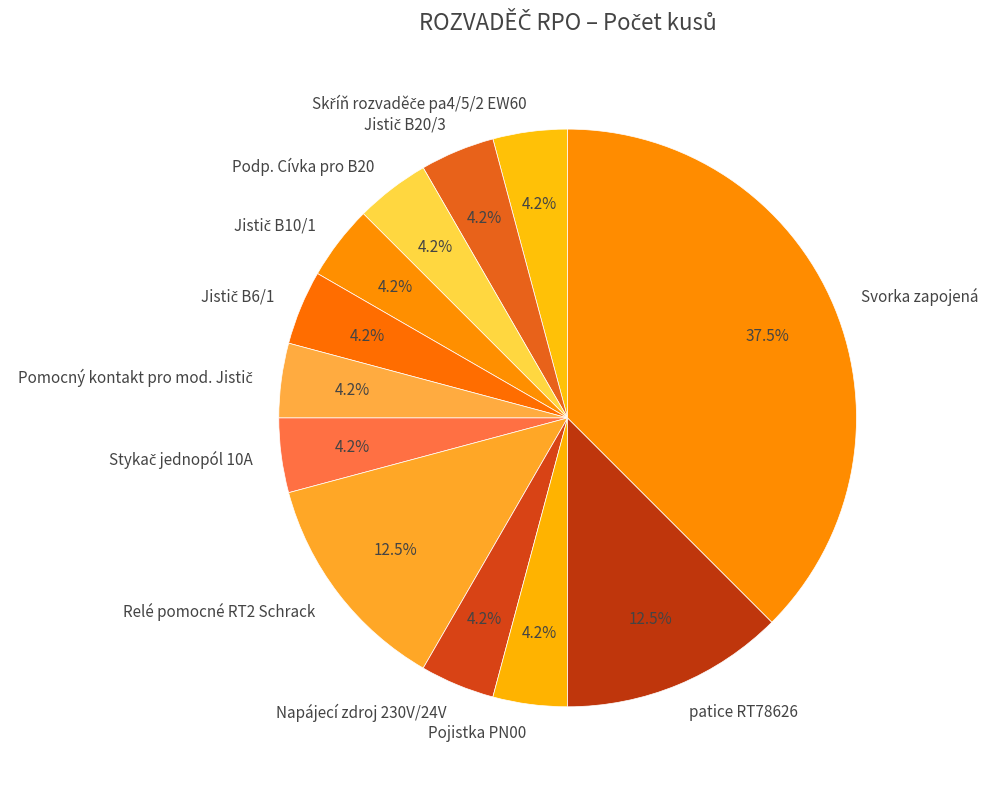

What is the largest slice in the pie chart?

Svorka zapojená